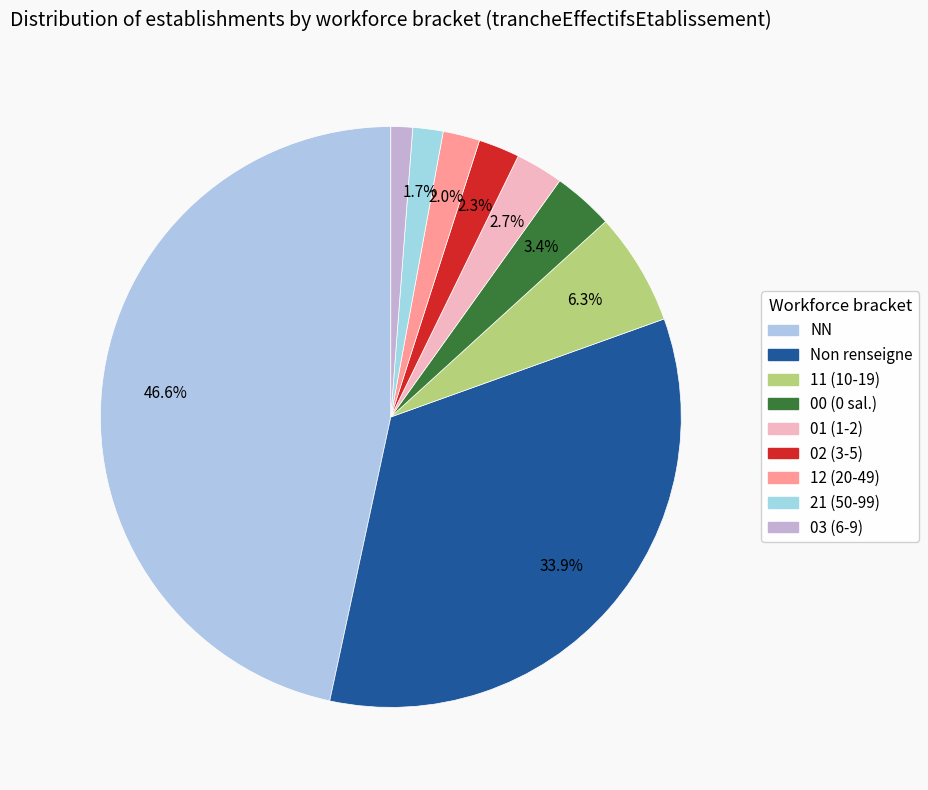

To the nearest percent, what is the difference between the largest and smallest slice percentages?

45%